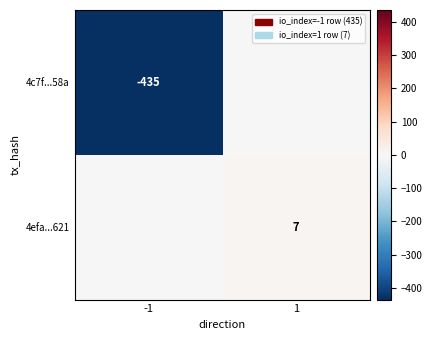

Which has a higher value, -1 or 1?

1